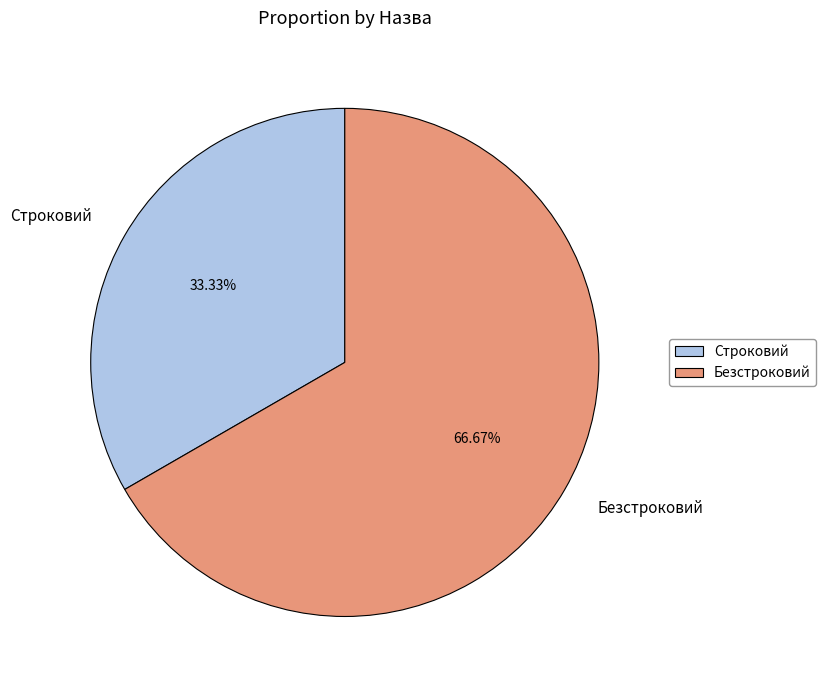

Is there any slice that represents more than half of the pie?

Yes